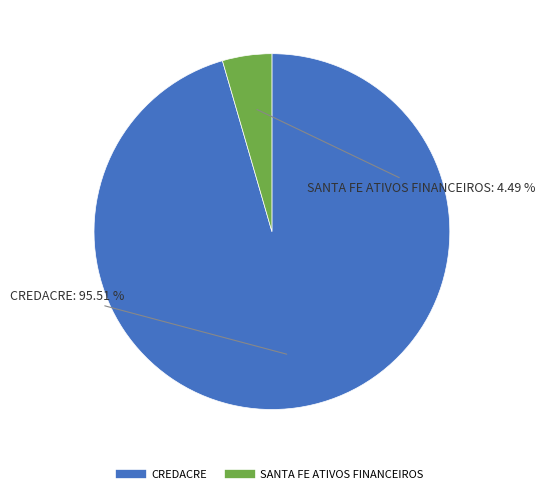

Count the number of slices in the pie.

2